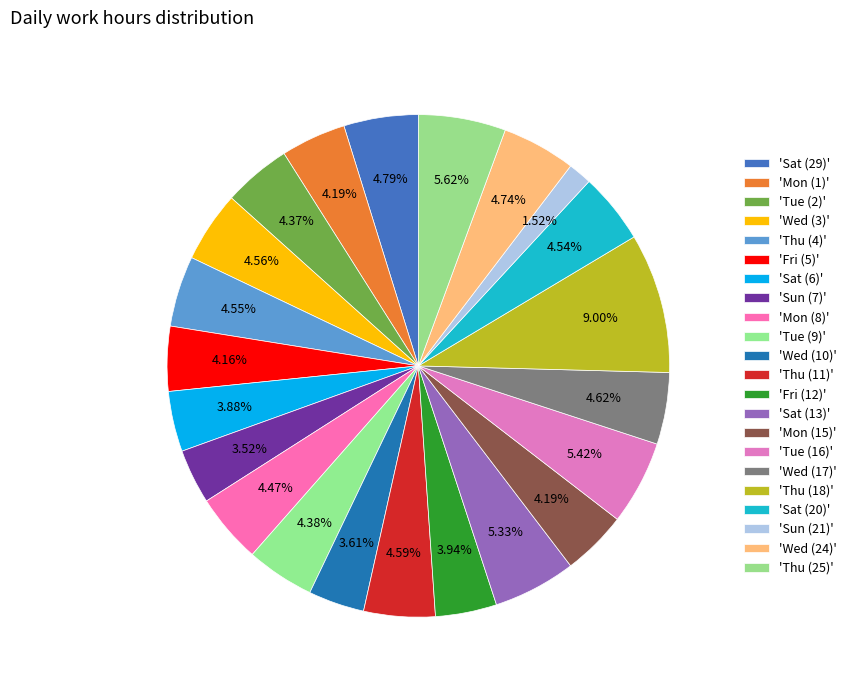

Count the number of slices in the pie.

22